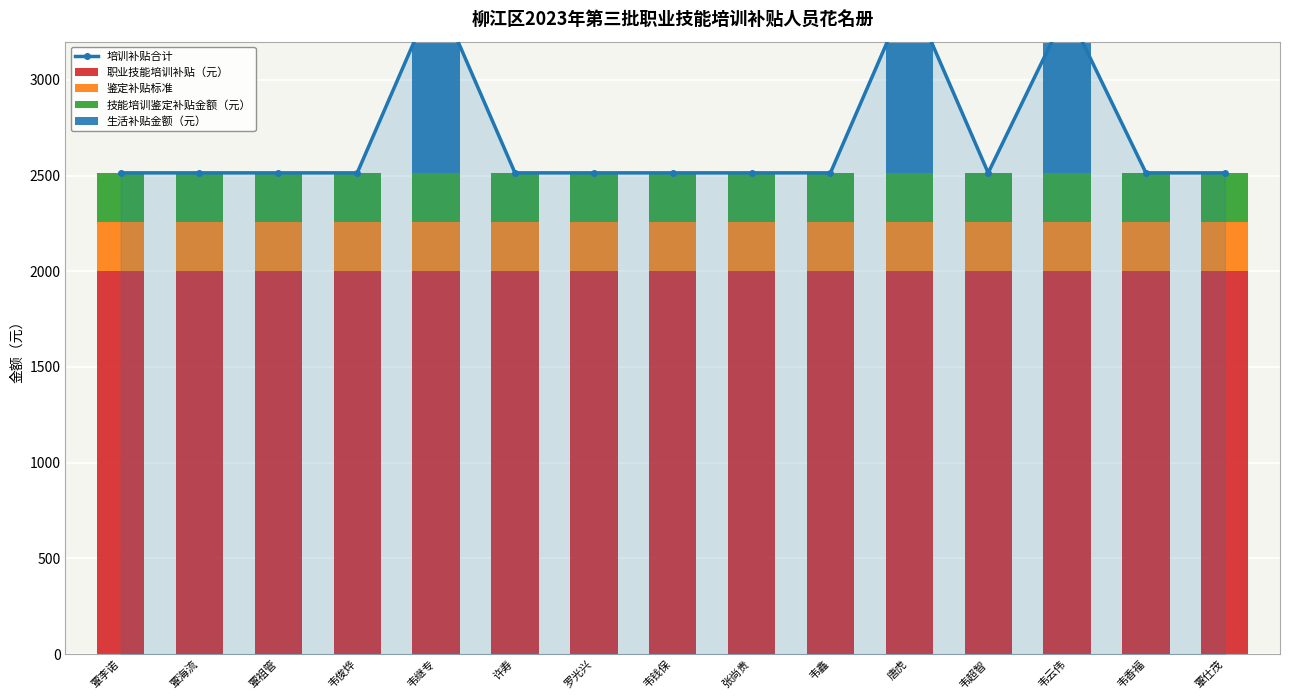

Which series has the largest total across all categories?

培训补贴合计